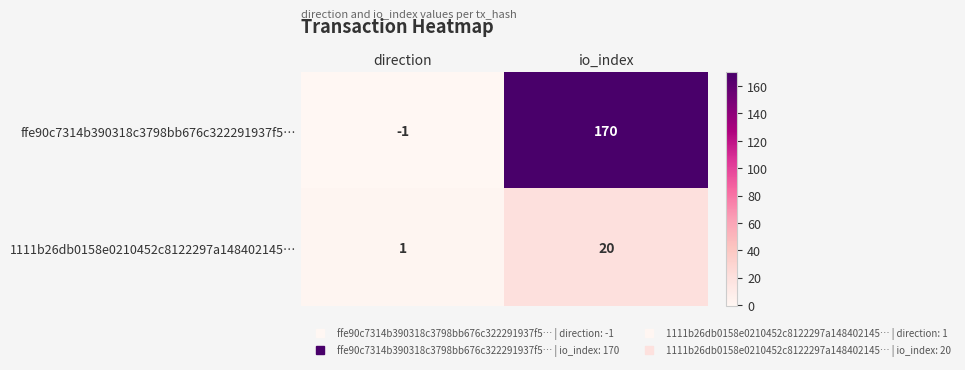

How many values in the 1111b26db0158e0210452c8122297a148402145… series are below 20?

1